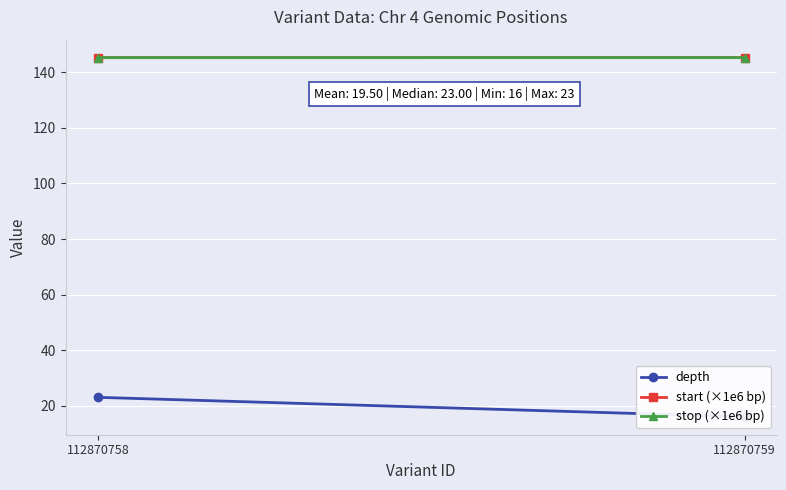

True or false: stop (×1e6 bp) has a value of 30.9 at 112870759.

False